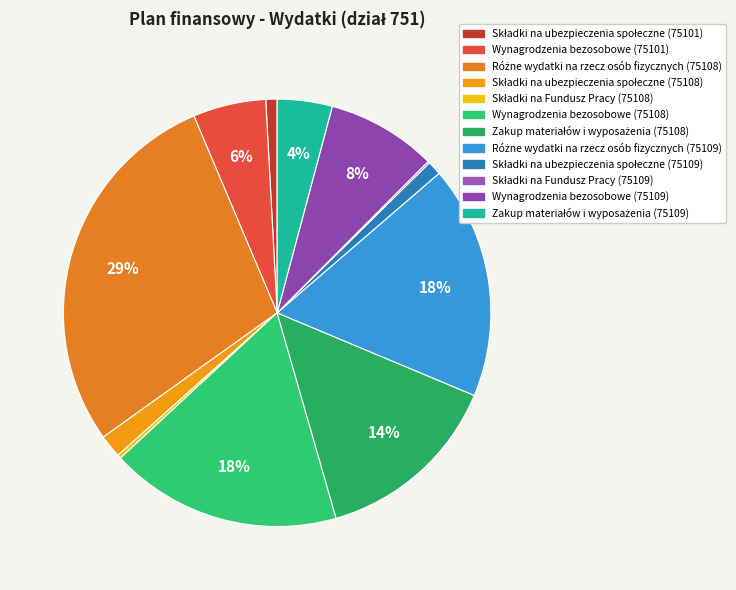

Approximately how many times larger is the value at Składki na ubezpieczenia społeczne (75108) compared to Różne wydatki na rzecz osób fizycznych (75108)?

0.1